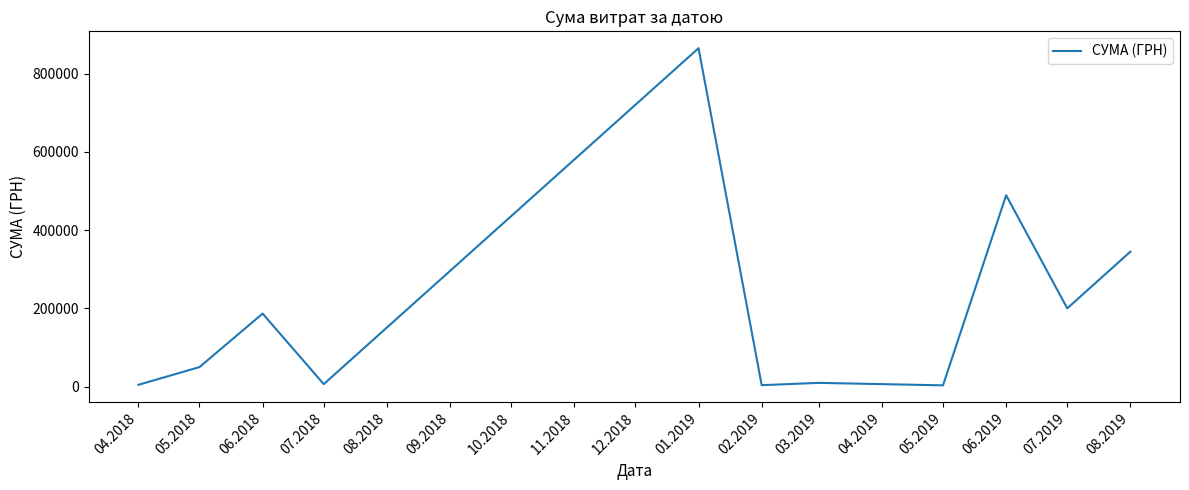

Between 08.2019 and 01.2019, which is larger?

01.2019